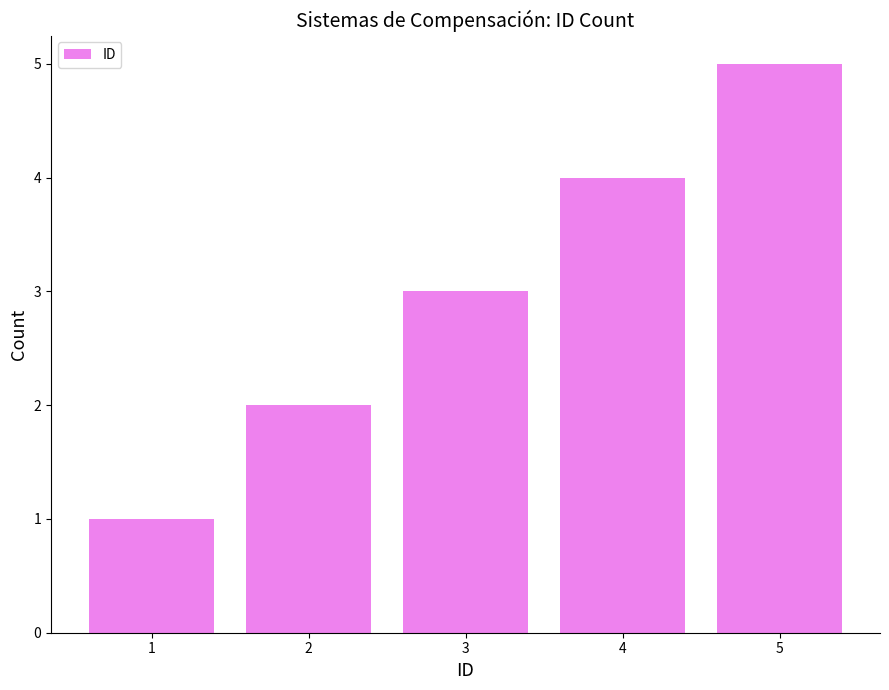

Does the chart contain any negative values?

No